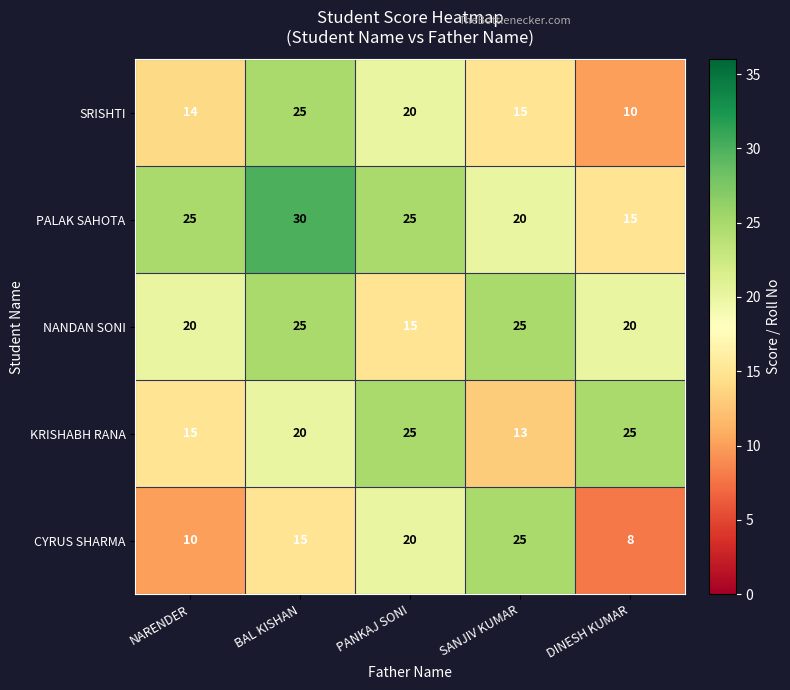

Is it true that KRISHABH RANA equals 20 at BAL KISHAN?

True